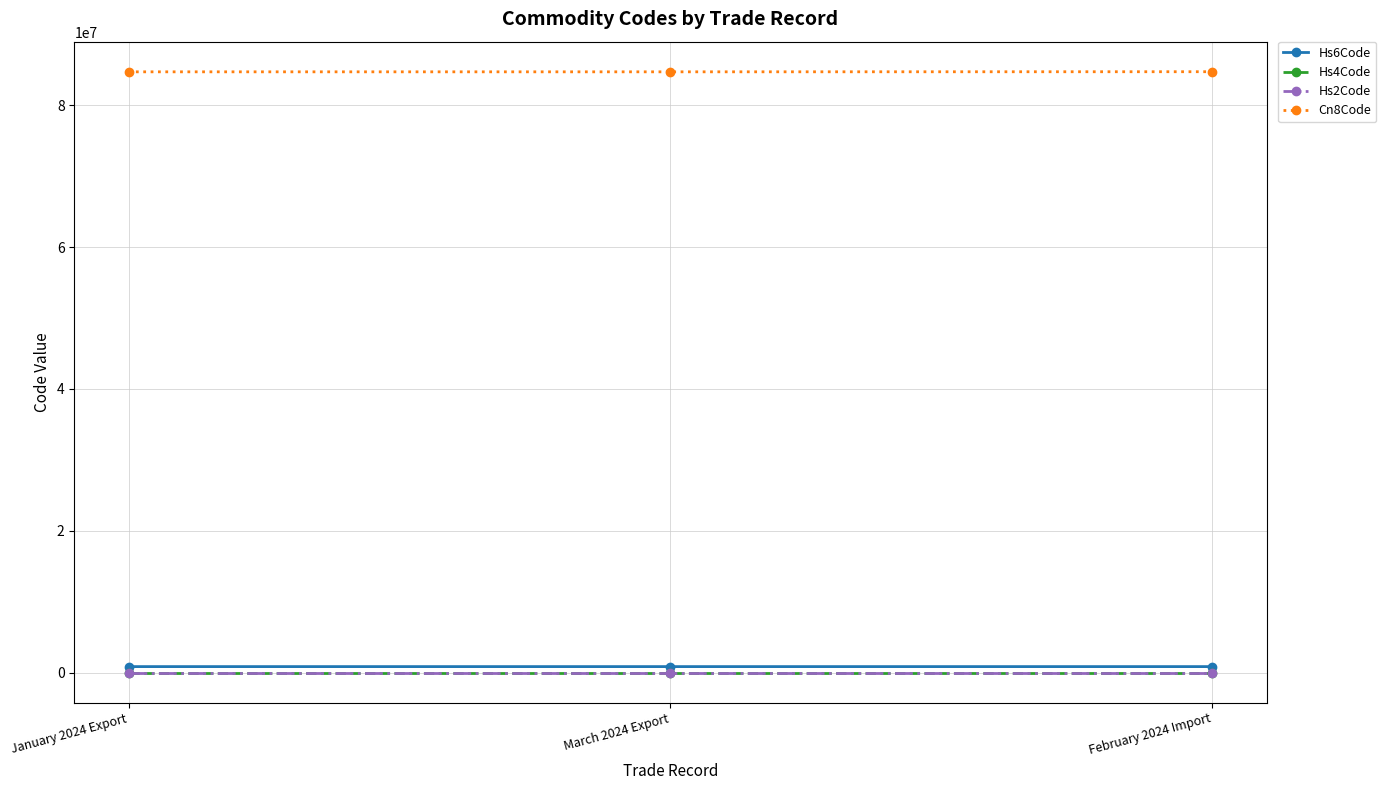

What is the label of the 2nd point from the left?

March 2024 Export